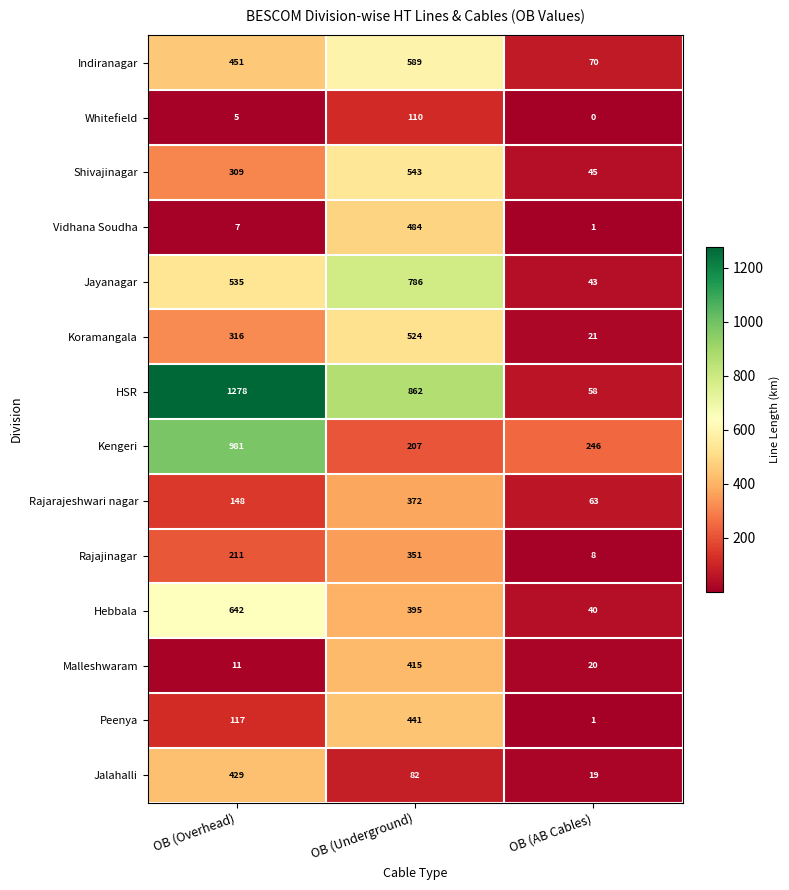

How many Jayanagar values are between 43 and 786?

3